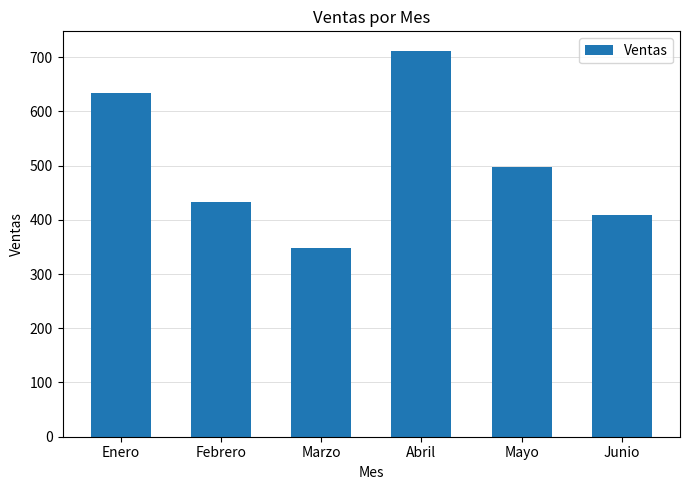

What is the label of the 6th bar from the left?

Junio